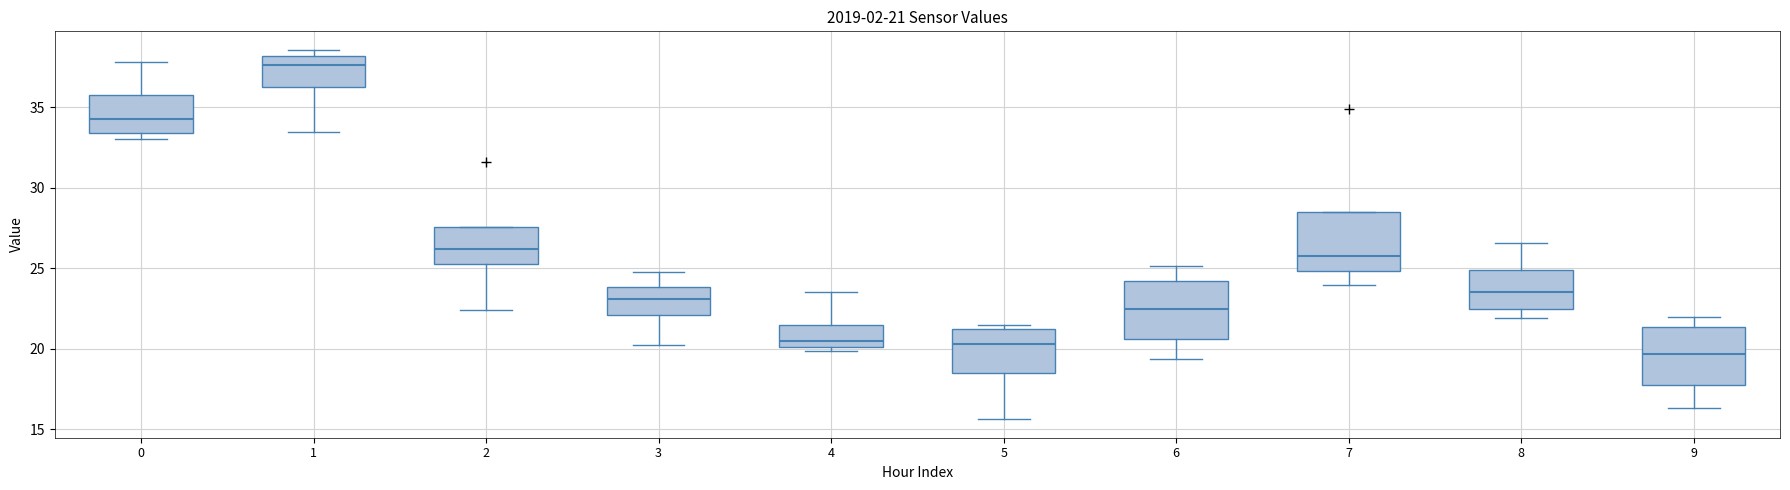

Which box has the highest median line?

1